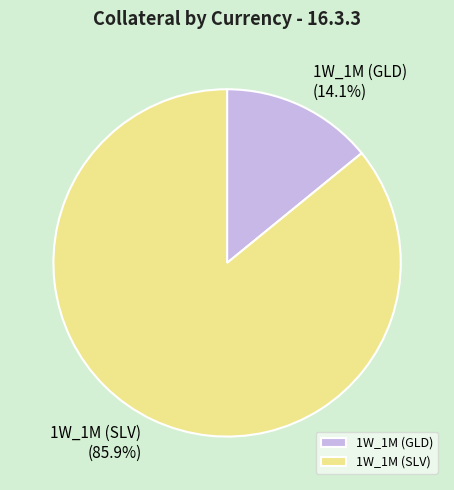

To the nearest percent, what is the difference between the largest and smallest slice percentages?

72%